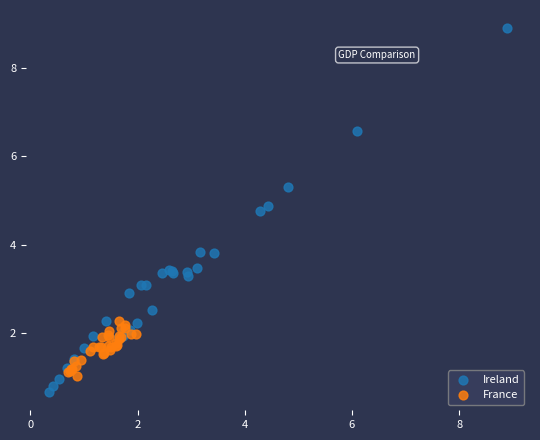

Which series reaches the minimum Y coordinate?

Ireland